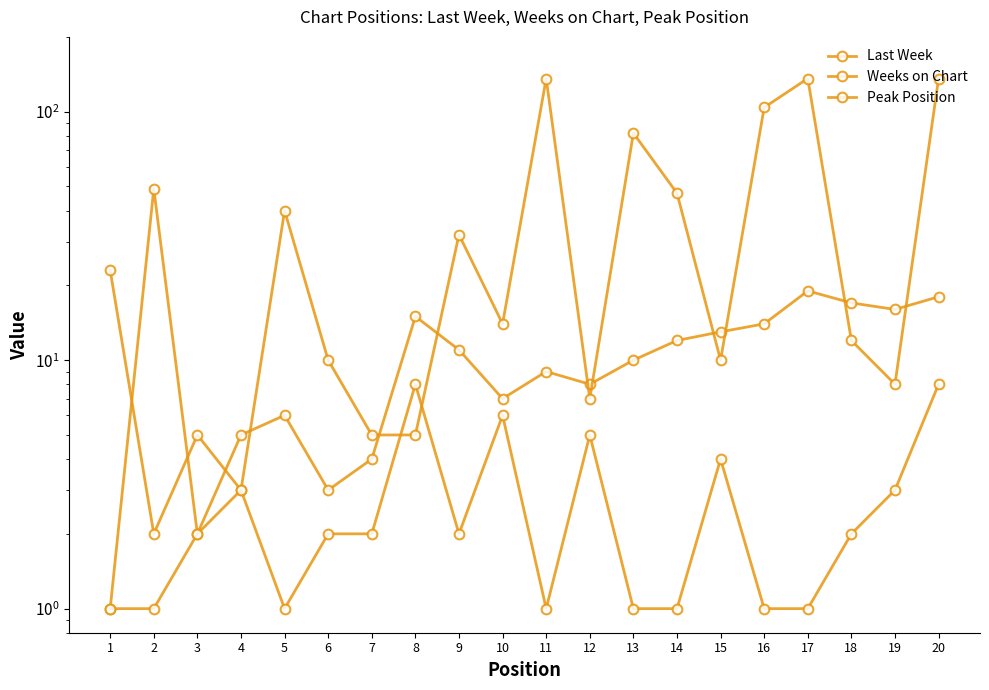

True or false: Weeks on Chart has more than 1 interior local peaks.

True